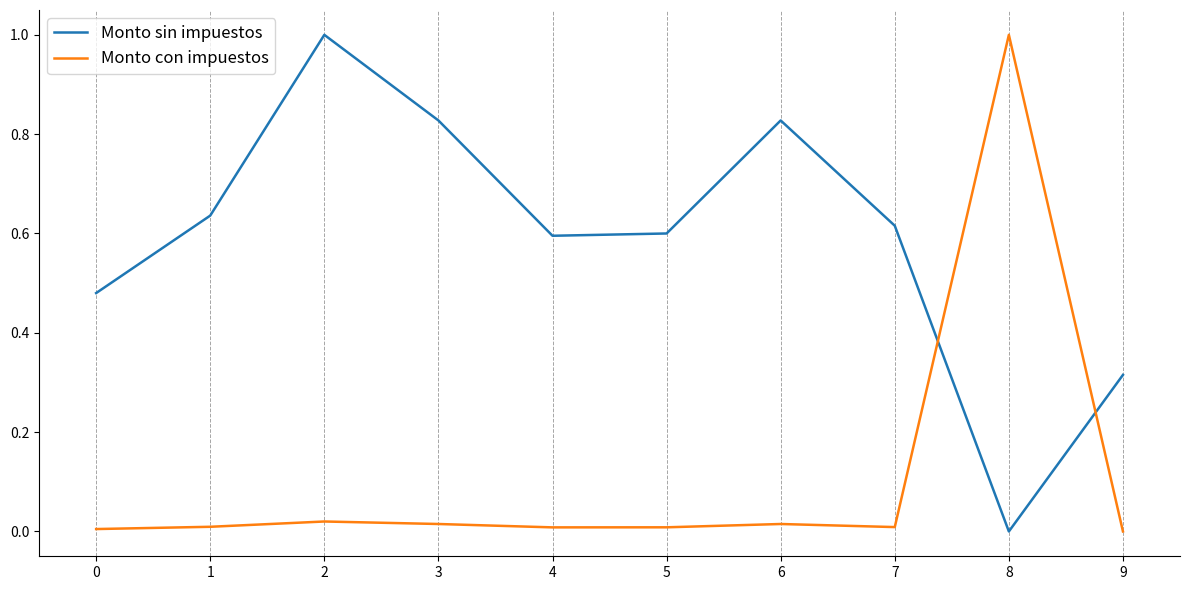

Between 5 and 8, which series saw the biggest shift?

Monto con impuestos